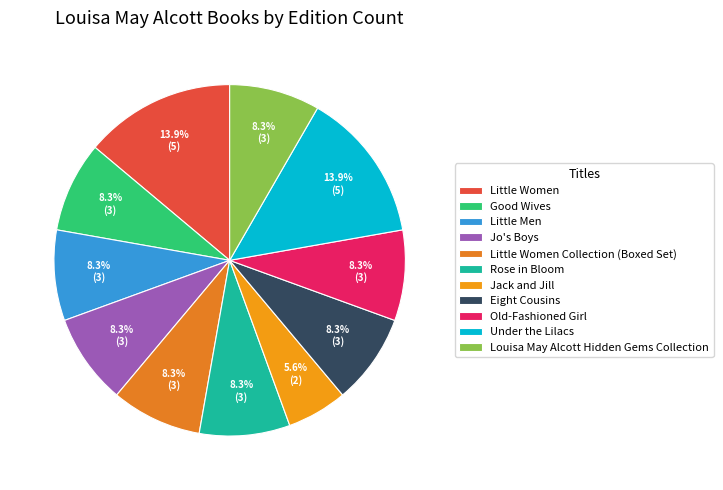

To the nearest percent, what is the combined percentage of Little Women and Jack and Jill?

19%